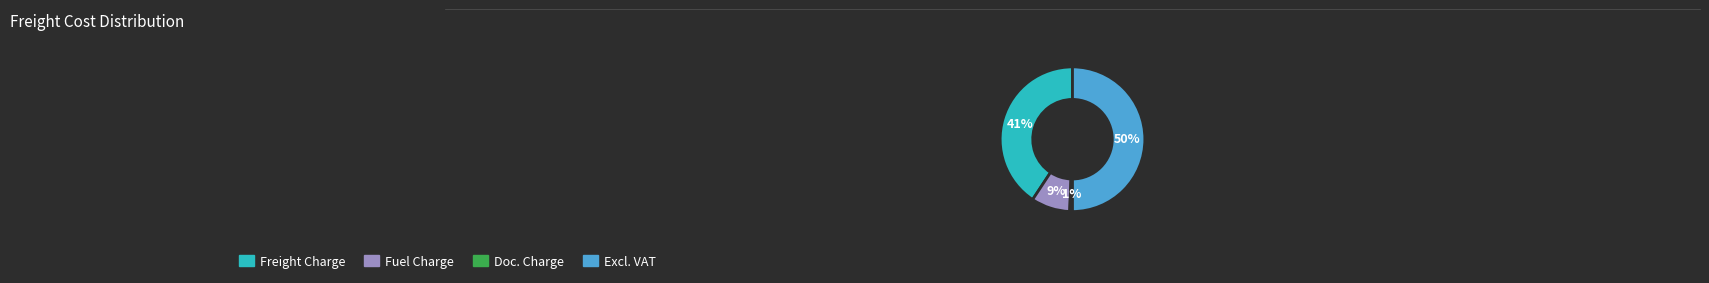

Is Freight Charge the majority of the pie?

No